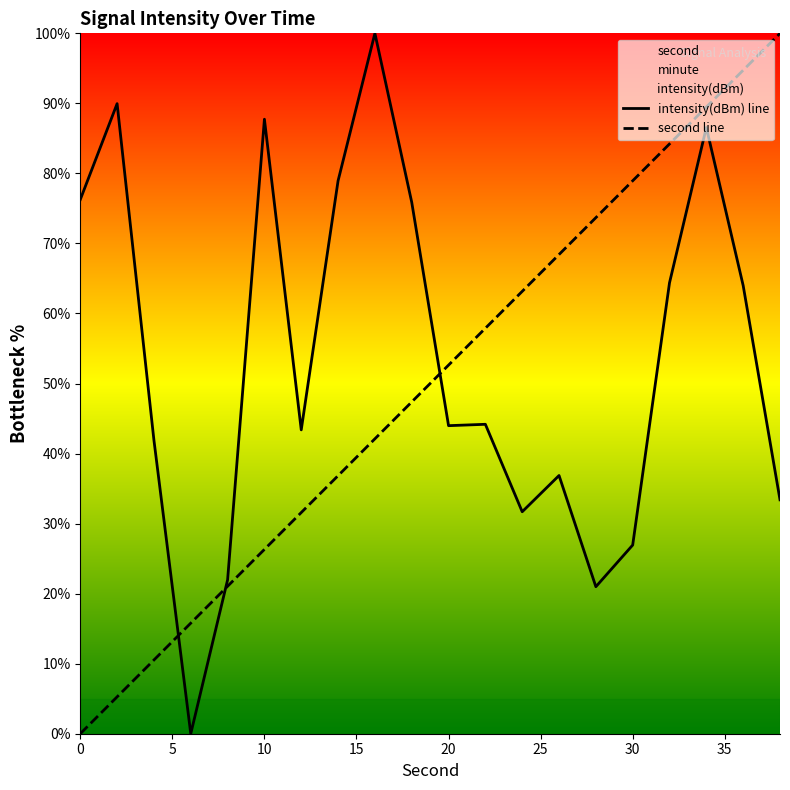

True or false: second line has a value of 124.2 at 30.

False